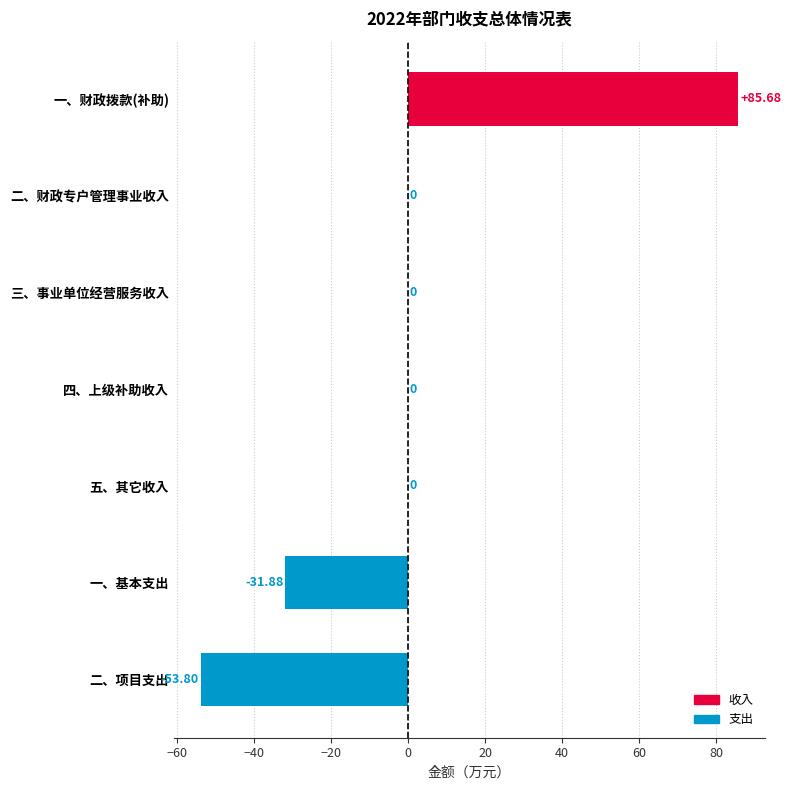

At which category does the chart reach its peak across all series?

一、财政拨款(补助)